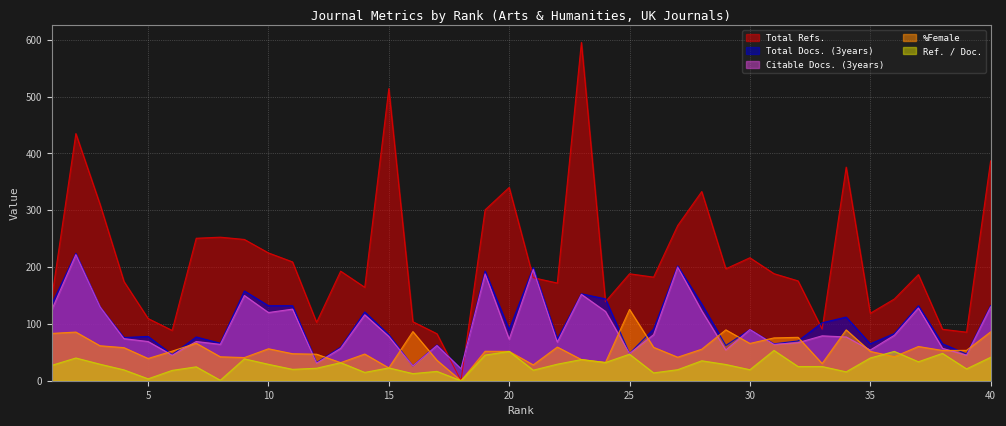

The %Female series shows 22.6 at 15. True or false?

True